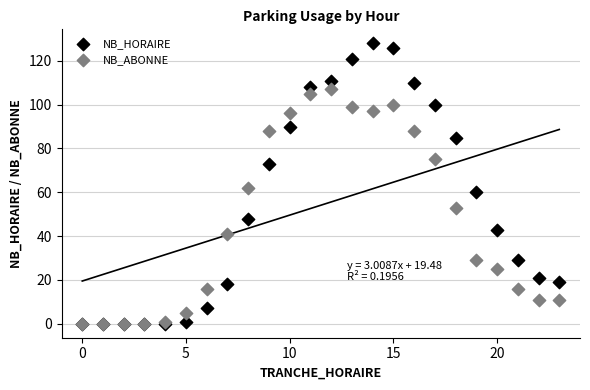

In the NB_HORAIRE series, what Y value is closest to 64?

60